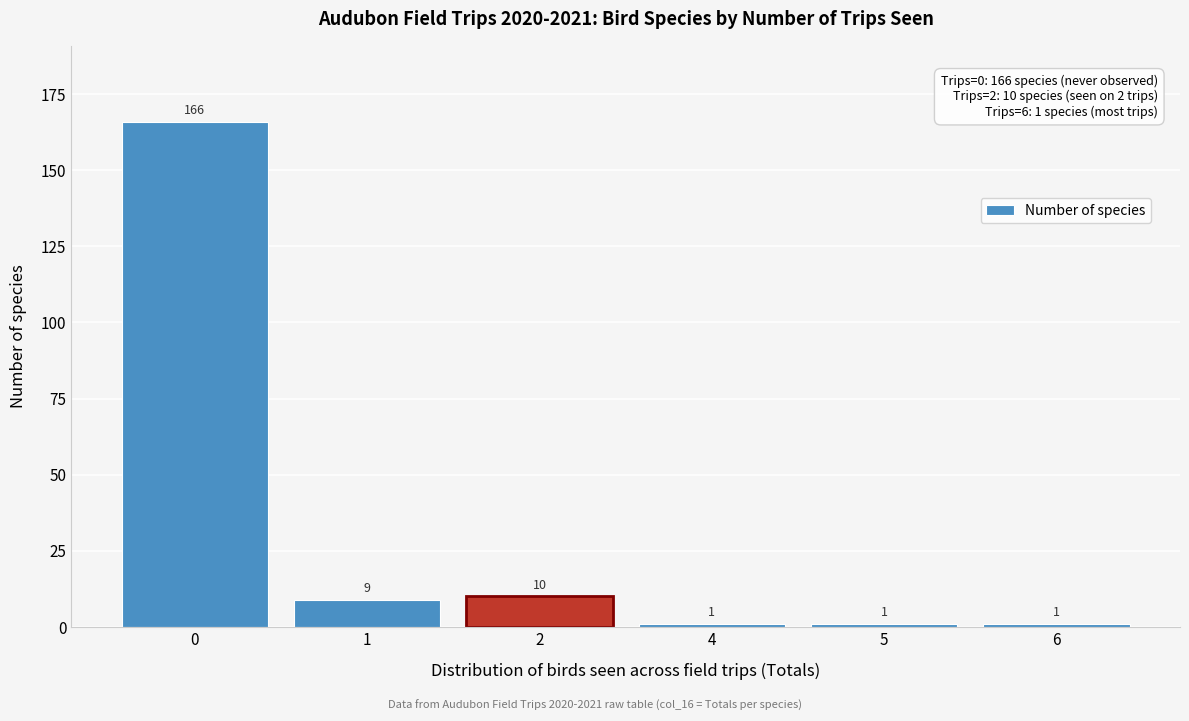

Reading right to left, list all the values displayed in this chart.

1	1	1	10	9	166